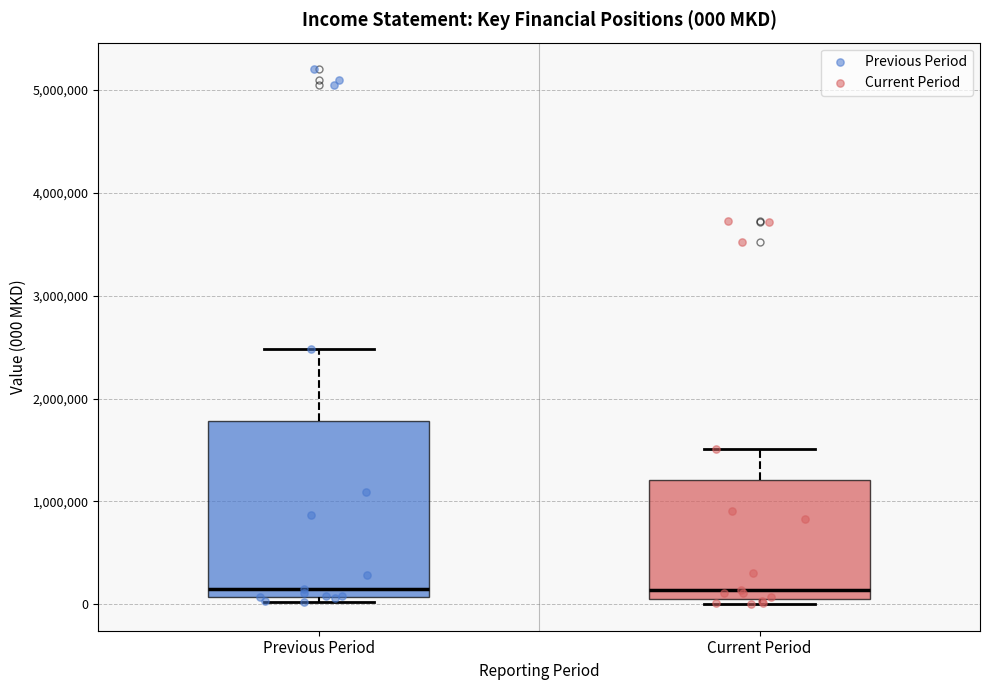

Which box is the tallest, from its lower edge to its upper edge?

Previous Period